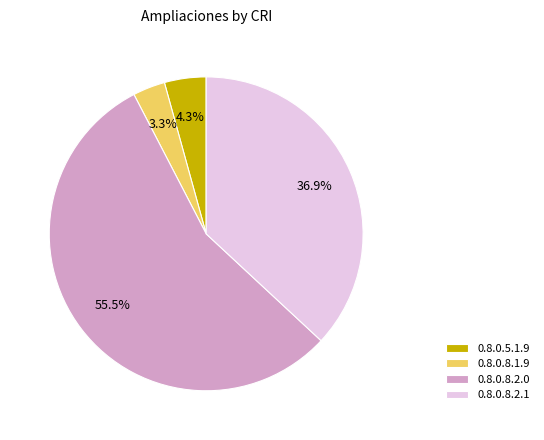

How many segments does this pie chart have?

4